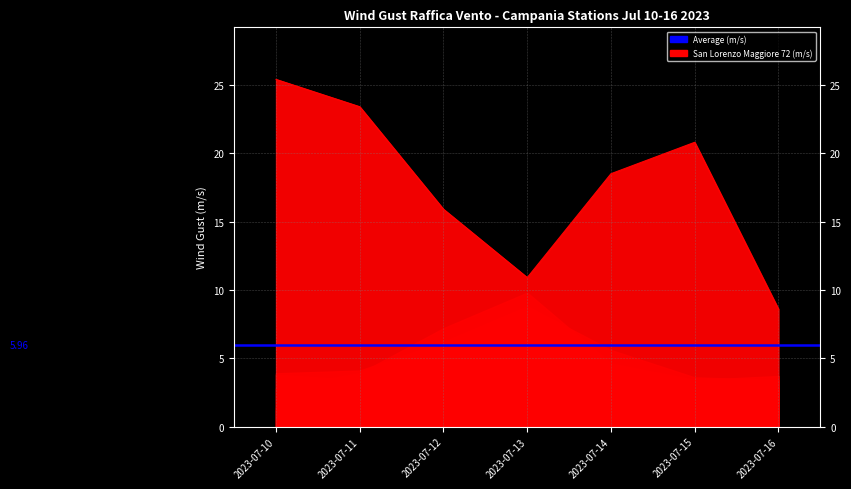

Where is San Lorenzo Maggiore 72 nearest to the value 17?

2023-07-12